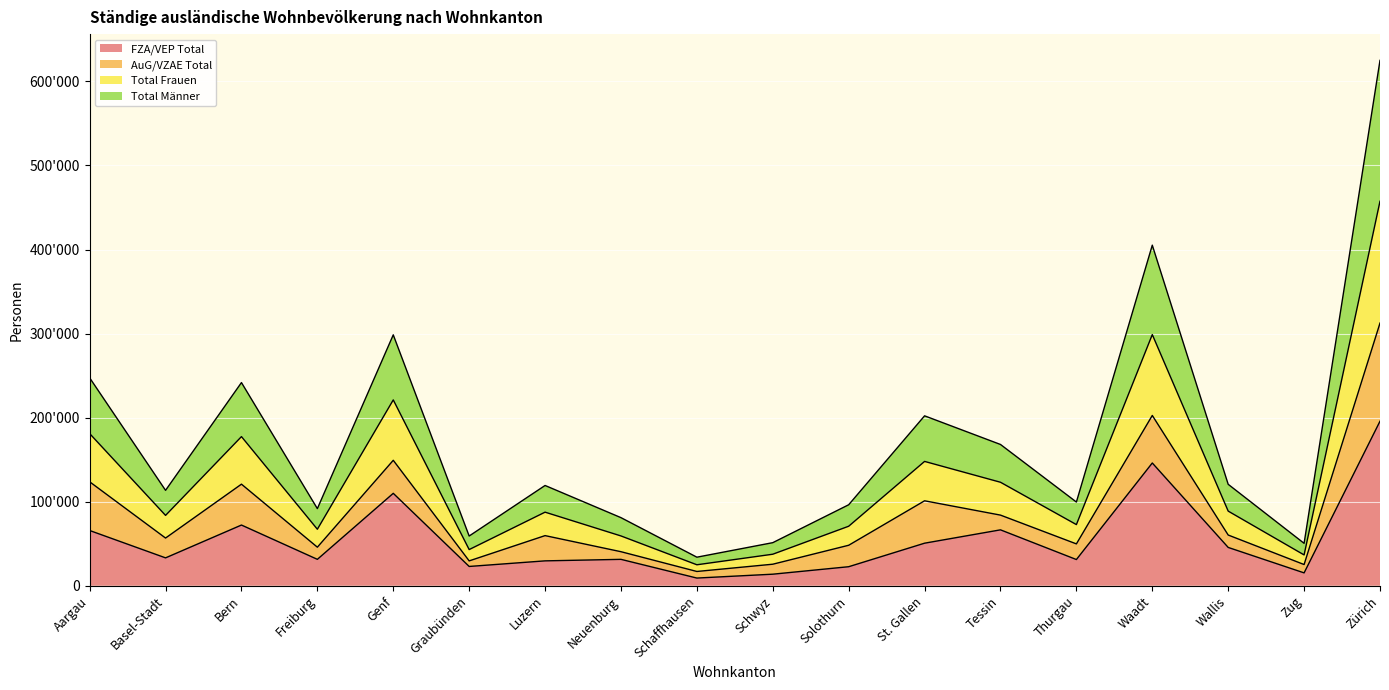

At which category is the sum across all series the highest?

Zürich